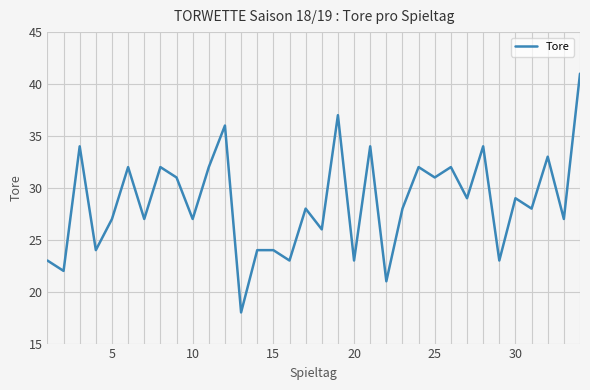

How many categories are shown in the chart?

34